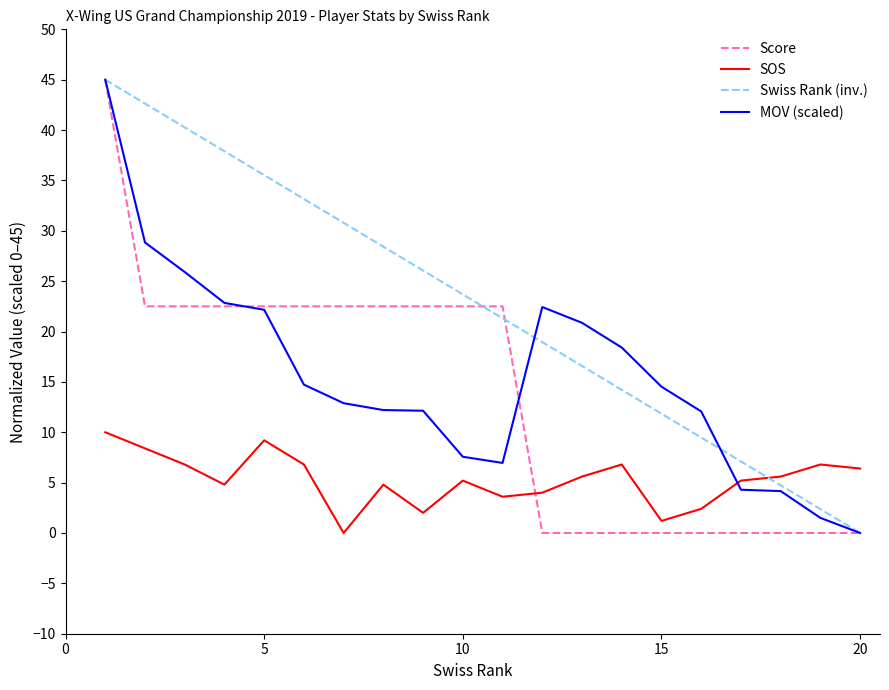

Which series has the largest total across all categories?

Swiss Rank (inv.)